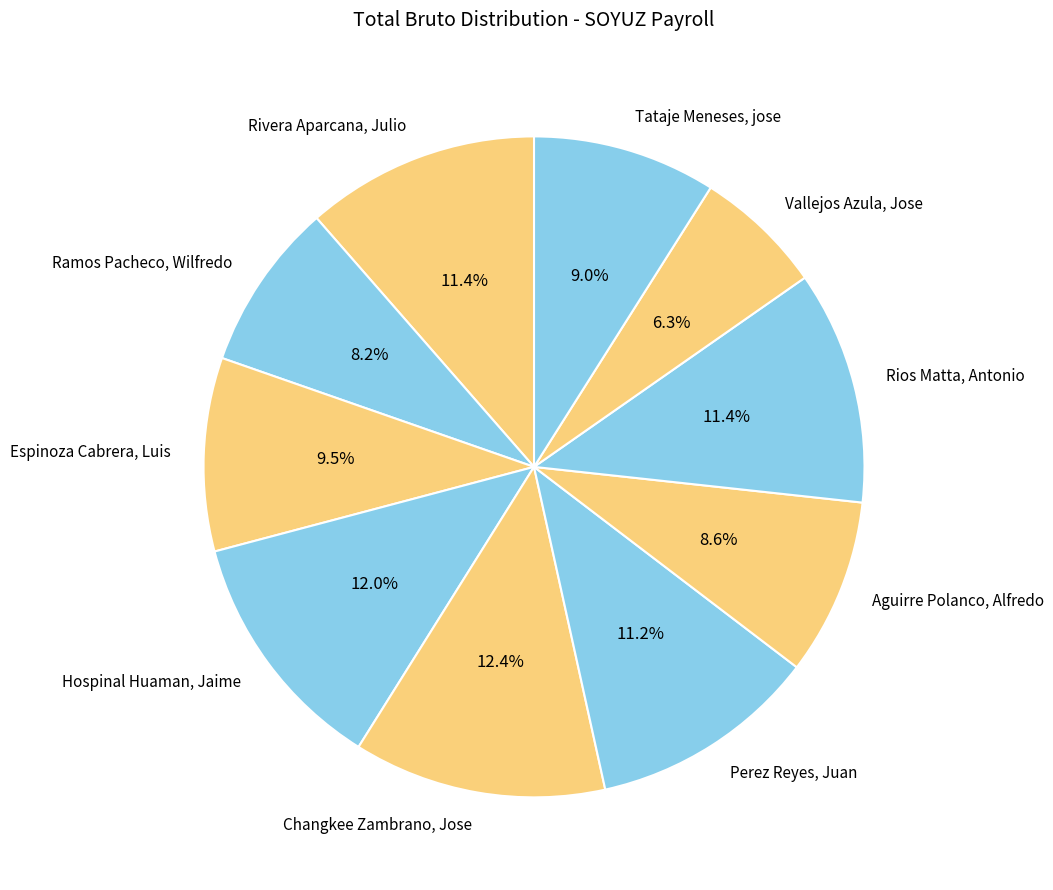

What percentage is NOT represented by Aguirre Polanco, Alfredo?

91.4%